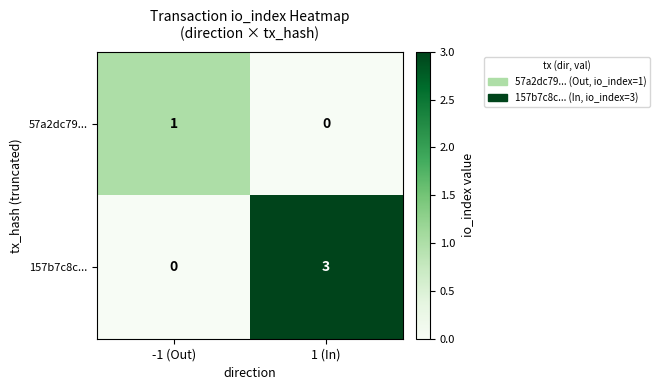

How many series are shown in this chart?

2